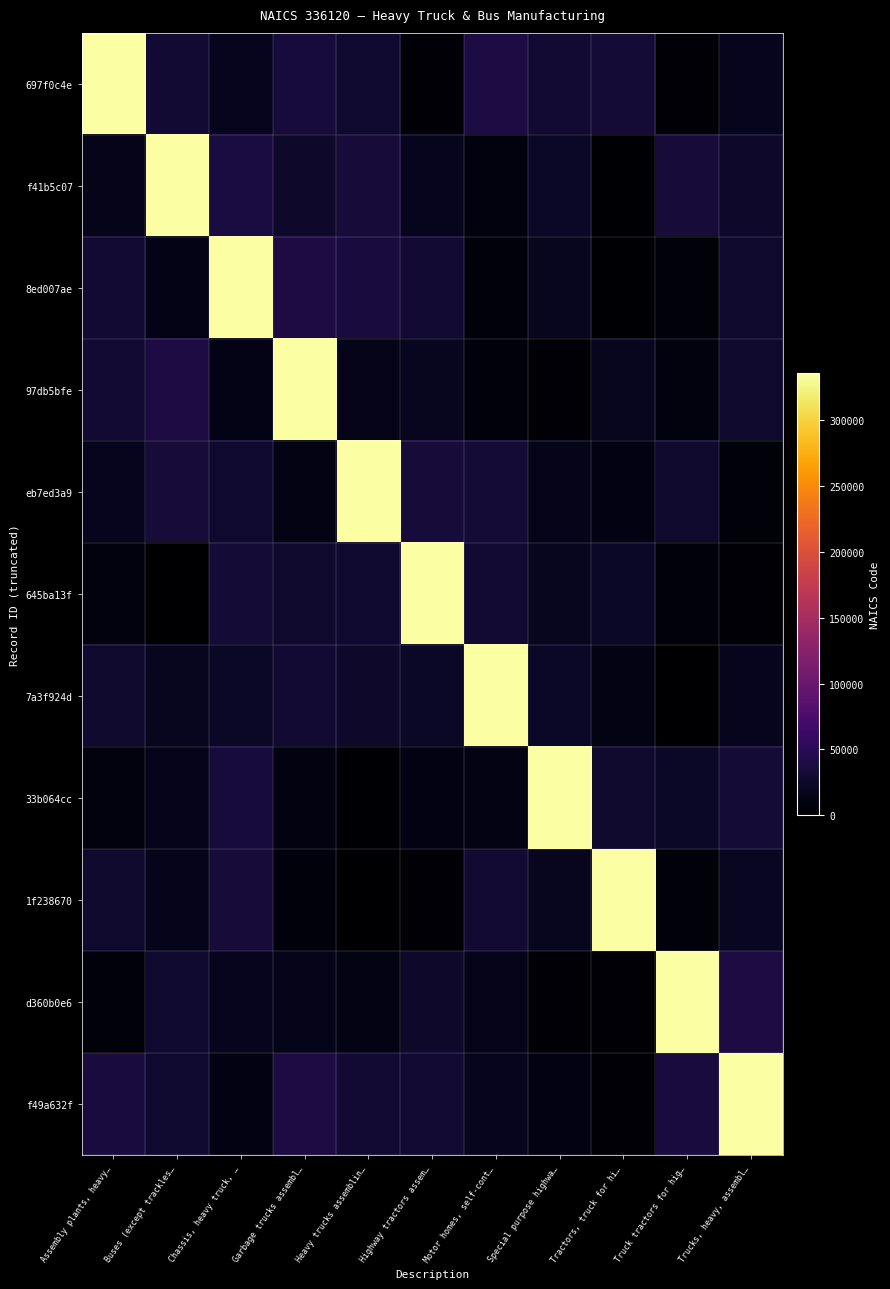

What is the total value across all series at Assembly plants, heavy…?

542587.8